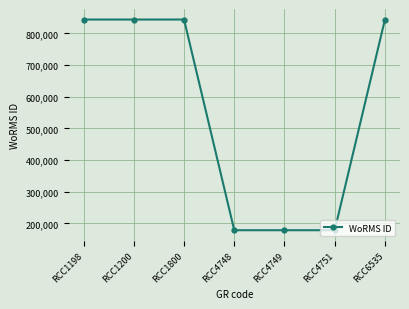

What is the sum of all values?

3911796